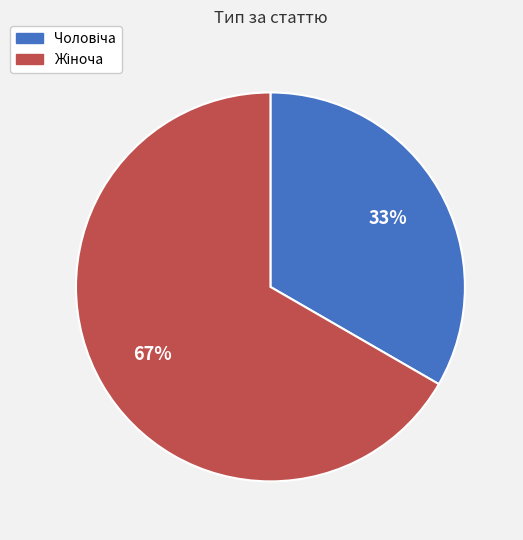

How many segments does this pie chart have?

2